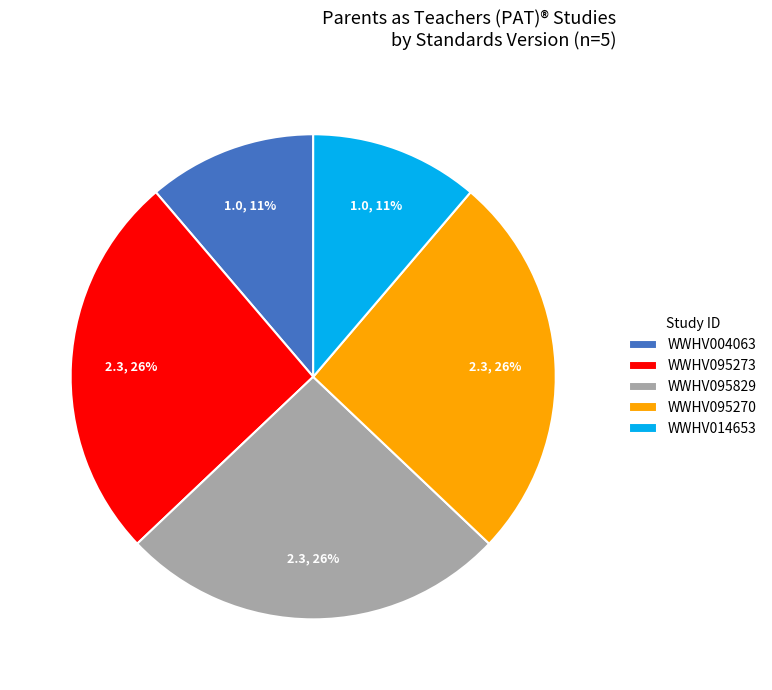

Do WWHV004063 and WWHV095829 together represent more than half of the pie?

No